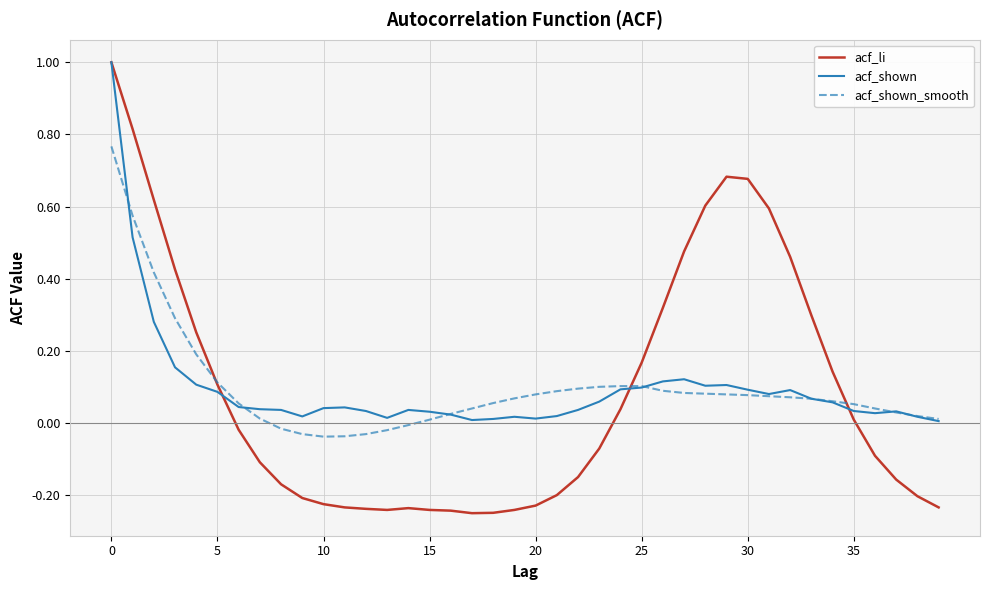

Which series has the largest range (max minus min)?

acf_li